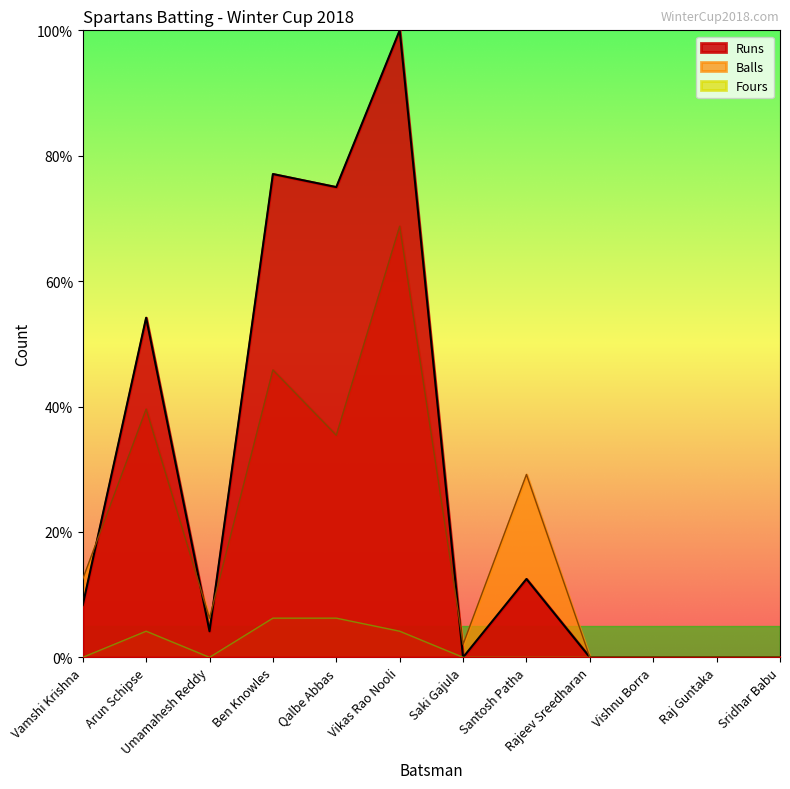

Which series ends up on top after the final intersection of Balls and Runs?

Balls